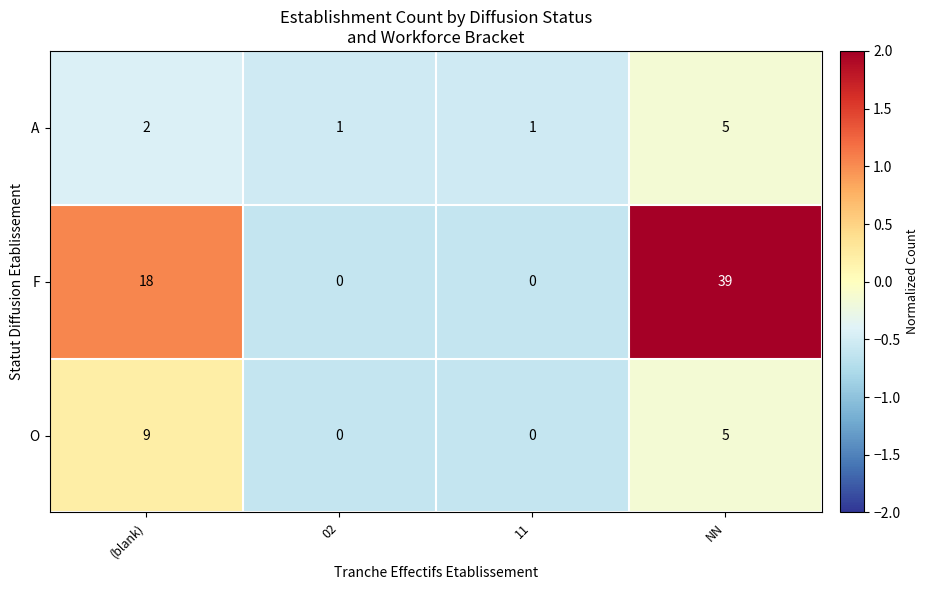

Which series changed the most between (blank) and 11?

F